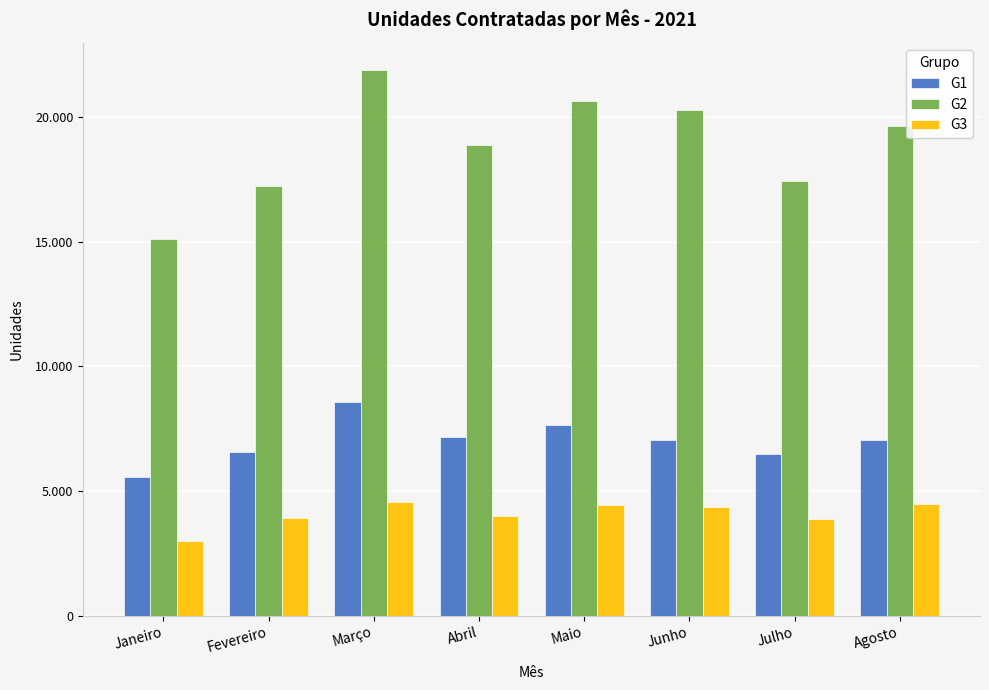

What is the total value across all series at Agosto?

31186